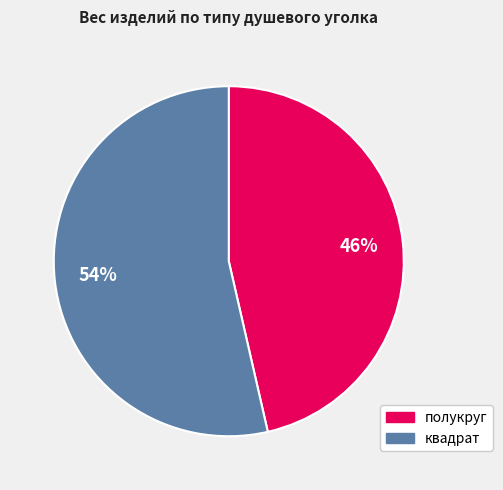

Which slice is the smallest?

полукруг